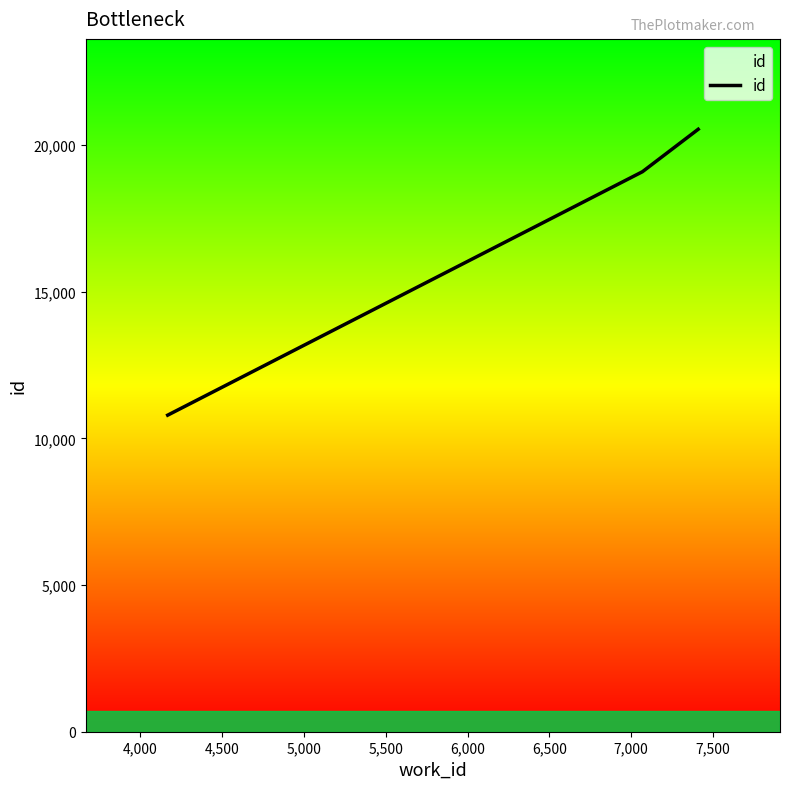

Does the chart display data point markers on the line(s)?

No